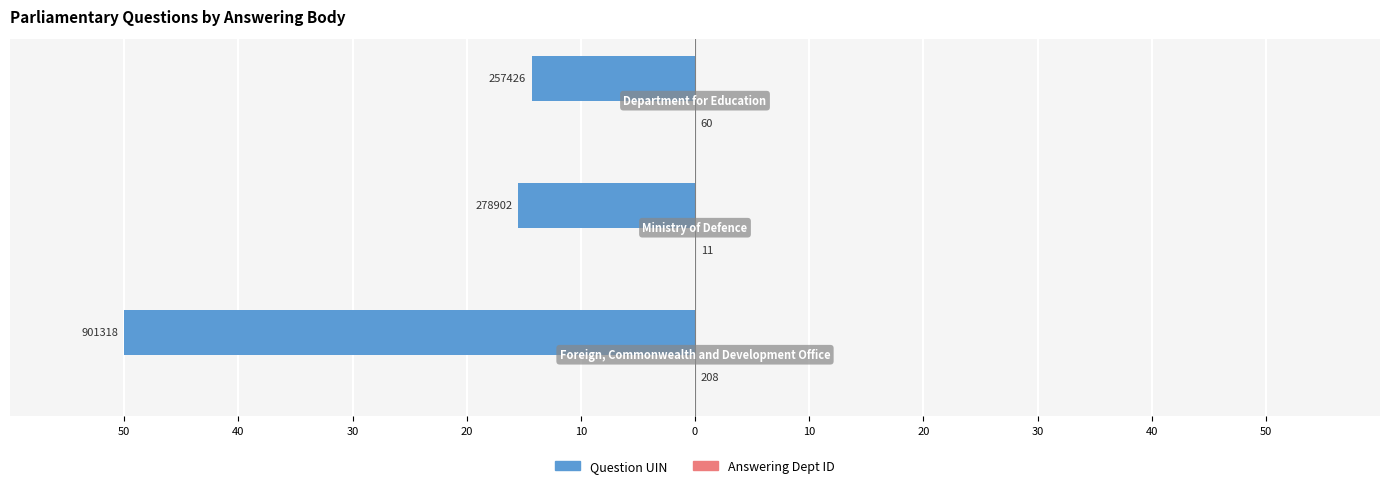

Reading left to right, extract all data points from this chart.

Question UIN: -50.0	-15.5	-14.3
Answering Dept ID: 0.0	0.0	0.0